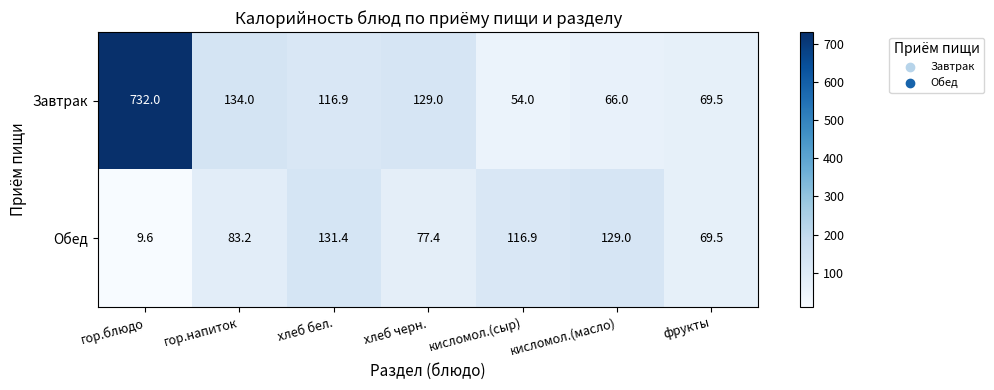

Rank the series by their average value, from lowest to highest.

Обед, Завтрак